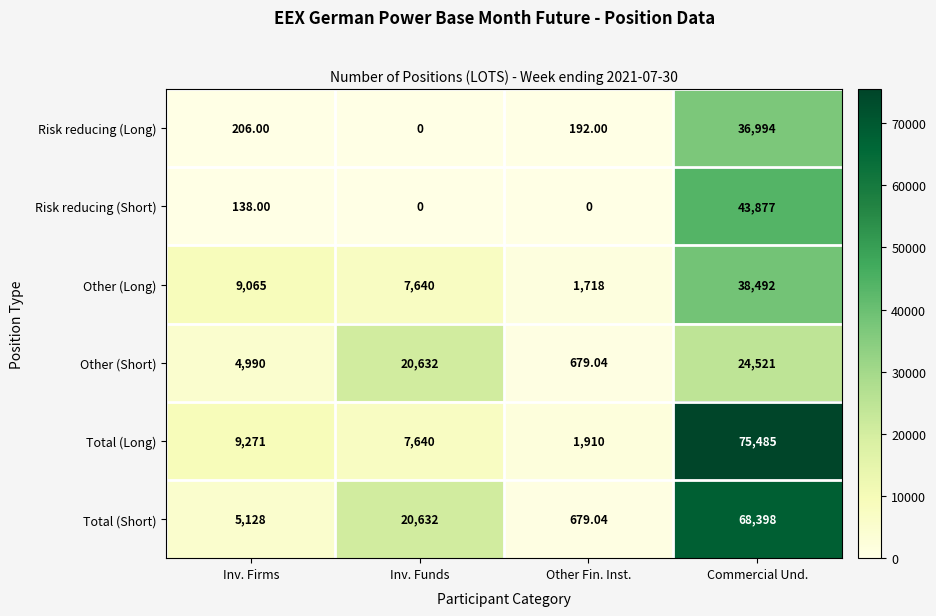

At which label is Other (Long) closest to 20105?

Inv. Firms